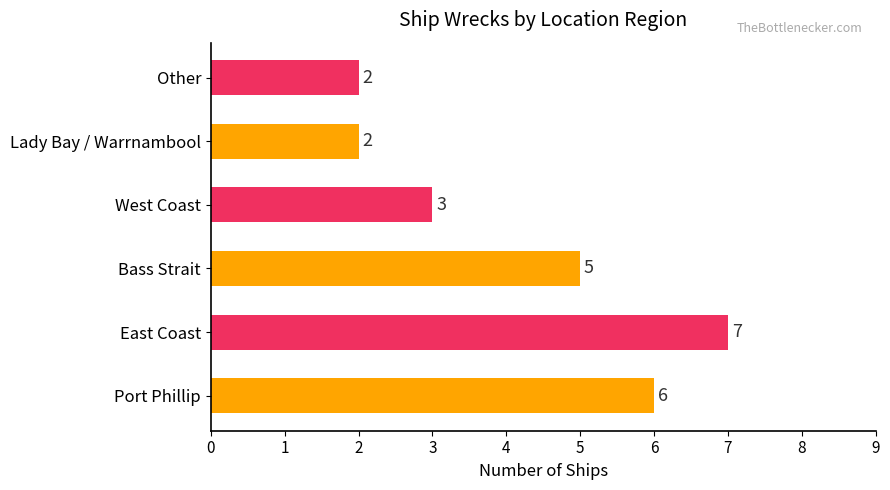

How many values are between 2 and 6?

5